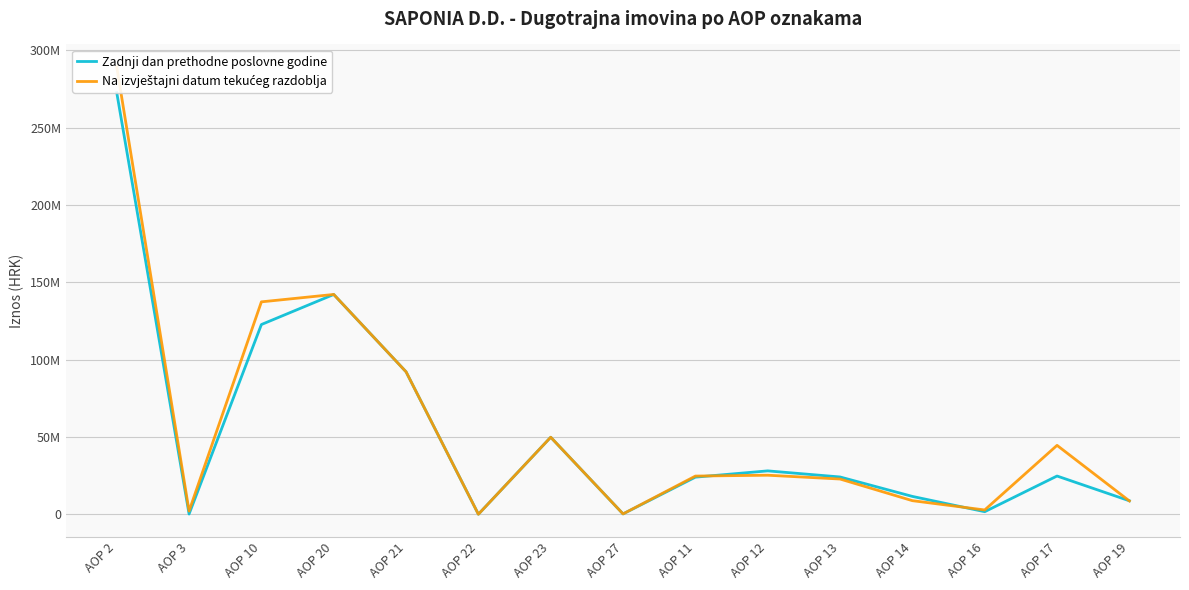

The Zadnji dan prethodne poslovne godine series shows 92092138 at AOP 21. True or false?

True